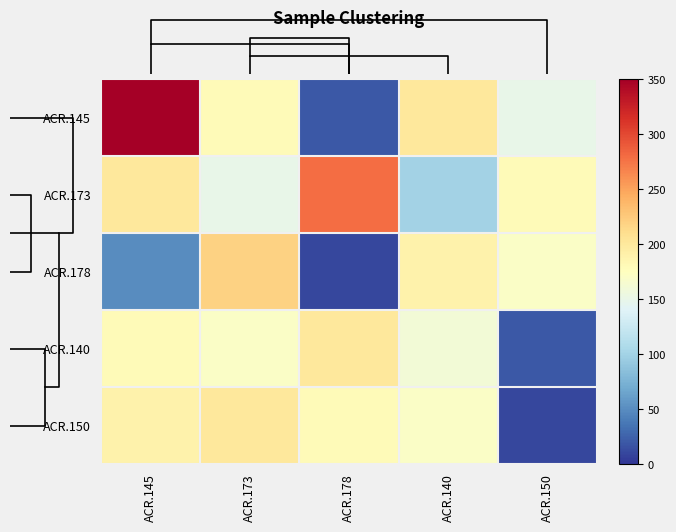

Reading left to right, extract all data points from this chart.

ACR.145: ACR.145=350	ACR.173=180	ACR.178=20	ACR.140=200	ACR.150=150
ACR.173: ACR.145=200	ACR.173=150	ACR.178=280	ACR.140=100	ACR.150=180
ACR.178: ACR.145=50	ACR.173=220	ACR.178=10	ACR.140=190	ACR.150=170
ACR.140: ACR.145=180	ACR.173=170	ACR.178=200	ACR.140=160	ACR.150=20
ACR.150: ACR.145=190	ACR.173=200	ACR.178=180	ACR.140=170	ACR.150=10